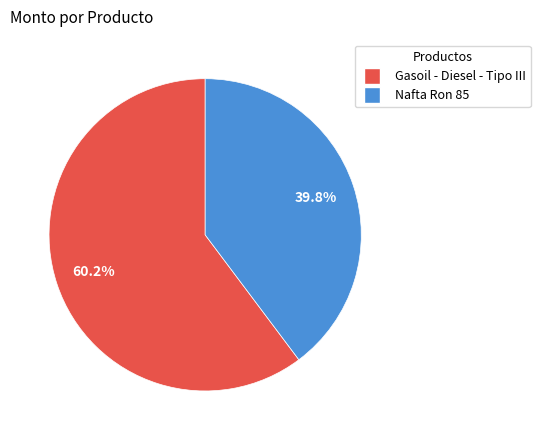

The Nafta Ron 85 slice represents 49% of the pie. True or false?

False